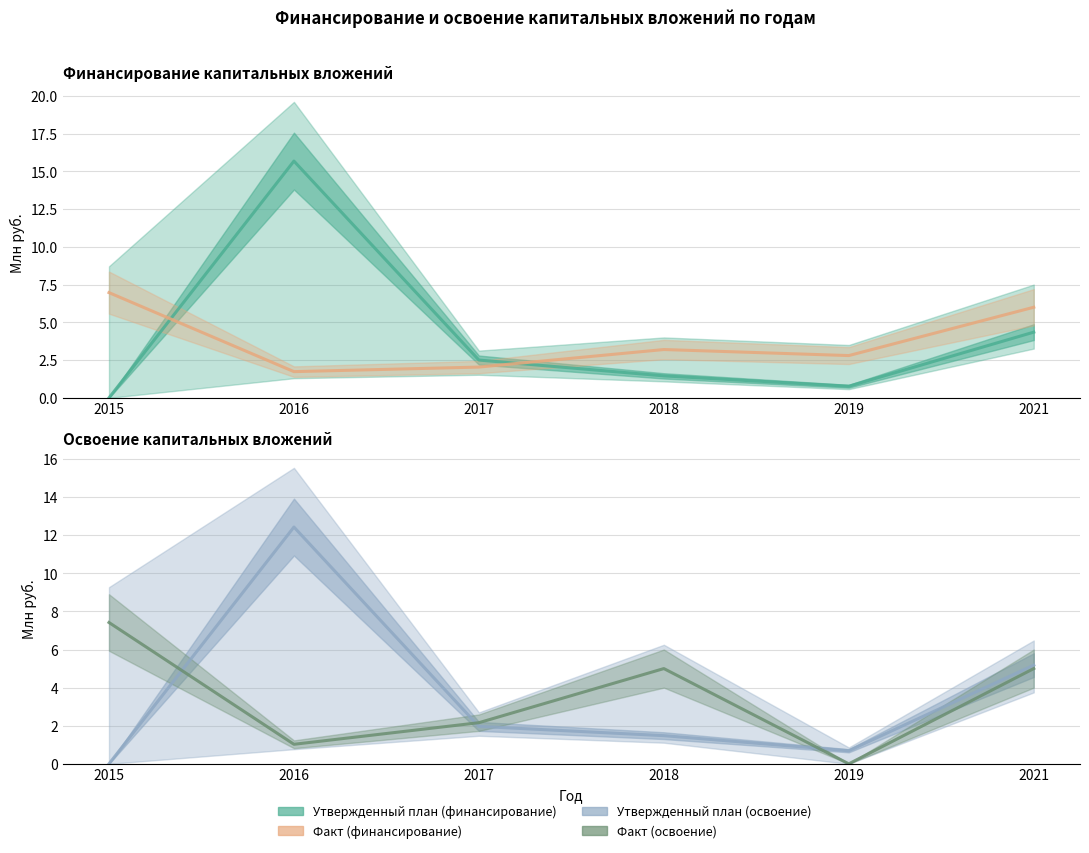

Is it true that Финансирование (Факт) equals 7.0 at 2015?

True